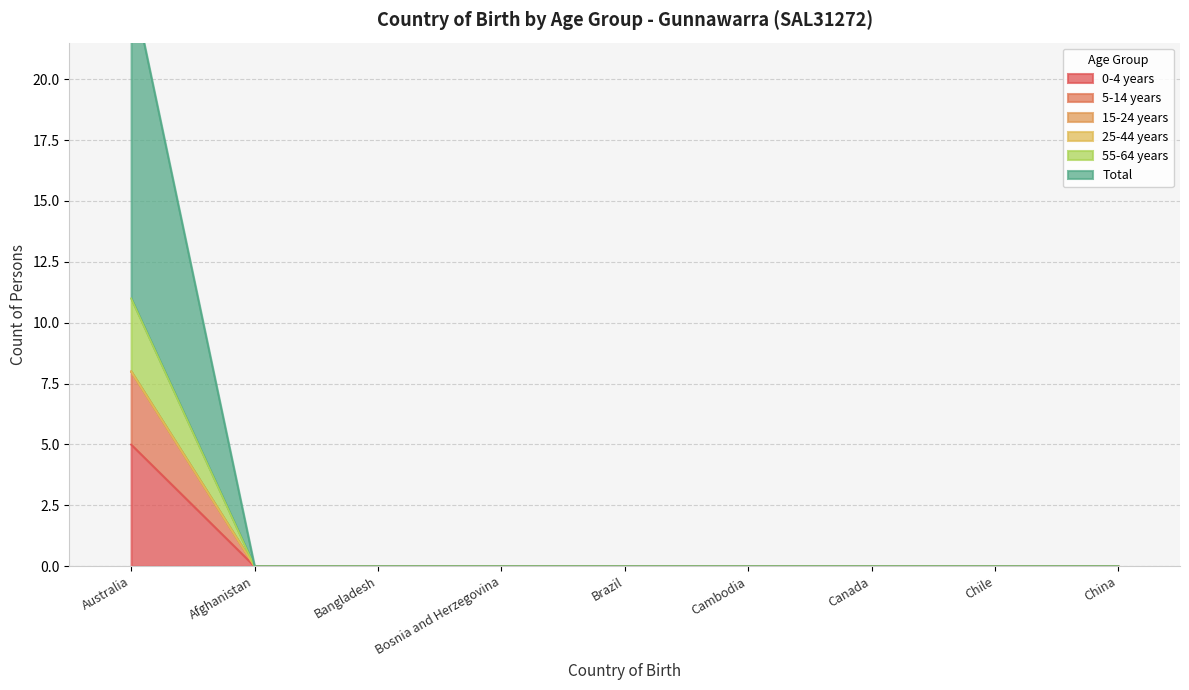

Which category has the lowest value across all series?

Afghanistan